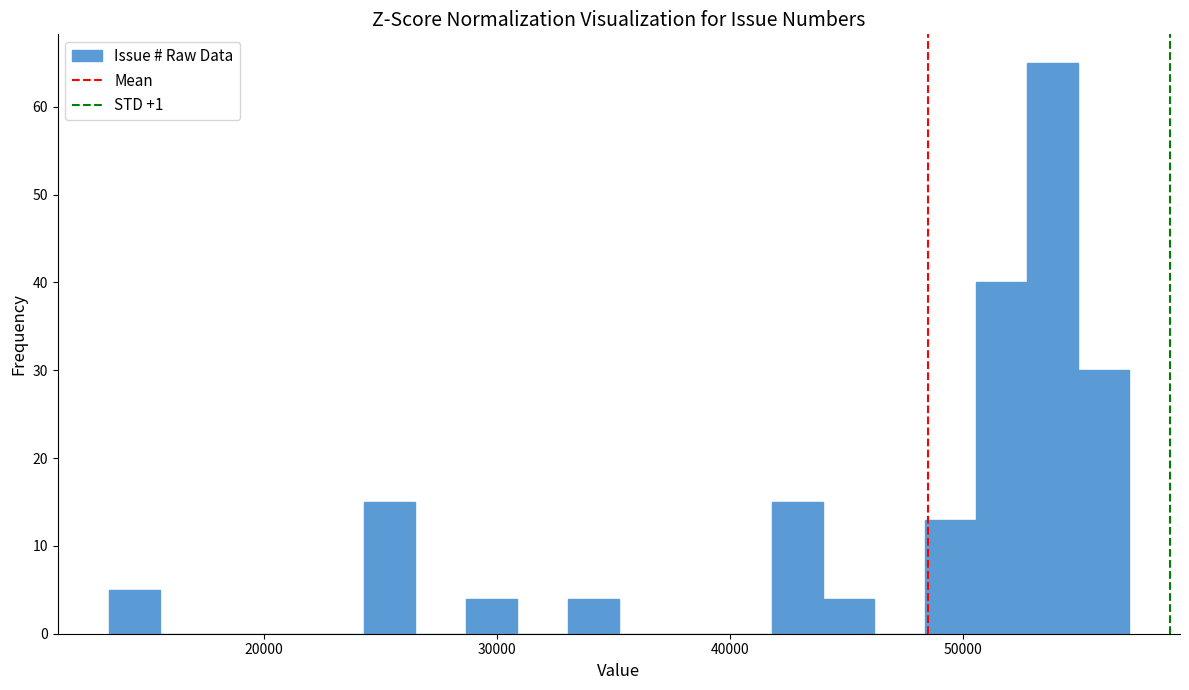

Read against the x-axis, roughly where is the centre of the tallest bar?

54000